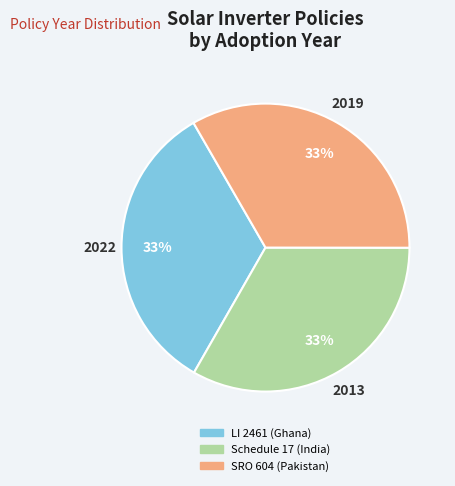

Combined, do SRO 604 (Pakistan) and Schedule 17 (India) account for over 50%?

Yes